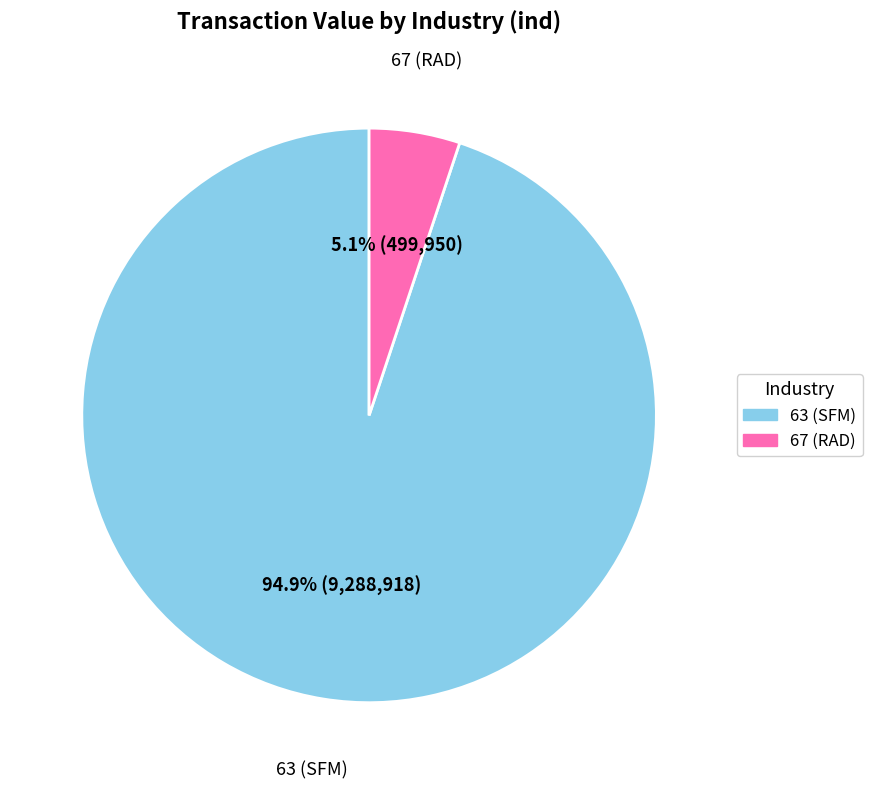

What is the largest slice in the pie chart?

63 (SFM)